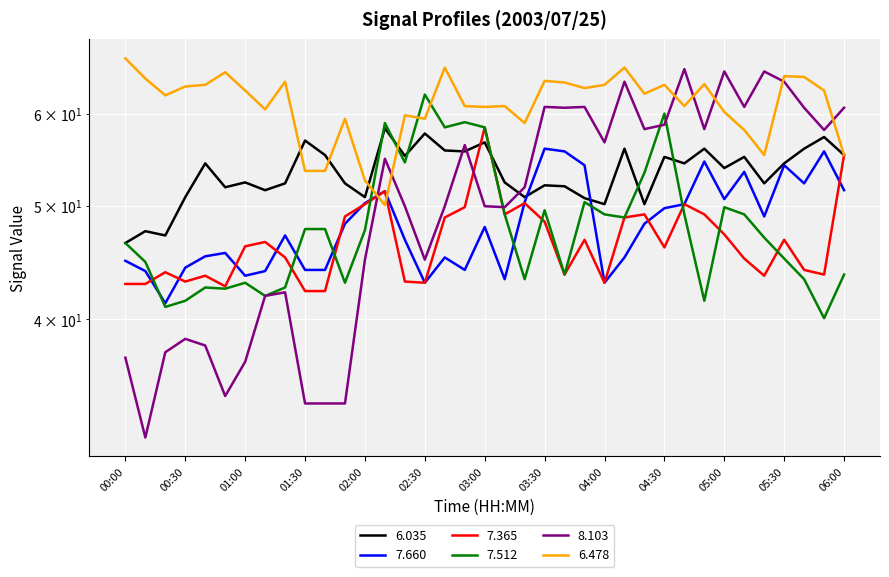

List the series in order of their peak value, highest first.

  6.478,   8.103,   7.512,   7.365,   6.035,   7.660